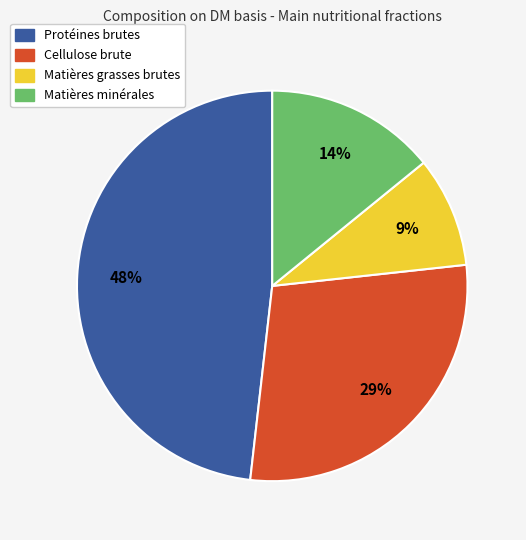

Is the sum of Protéines brutes and Cellulose brute greater than half?

Yes